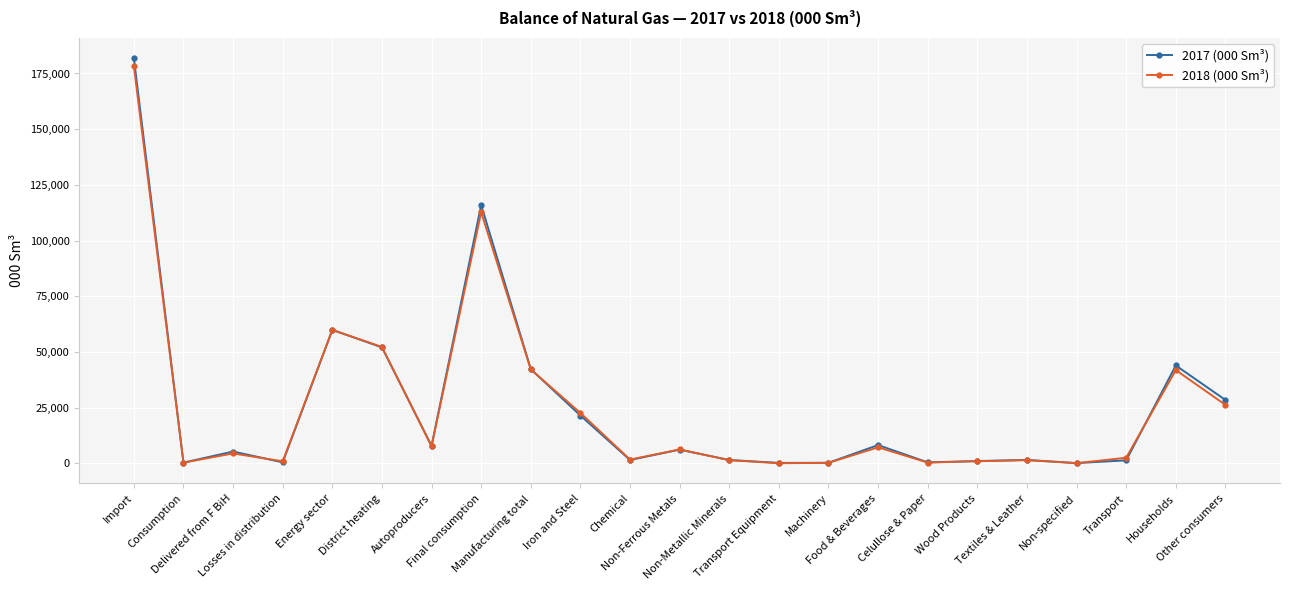

True or false: 2018 (000 Sm³) has more than 0 points higher than both neighbors.

True